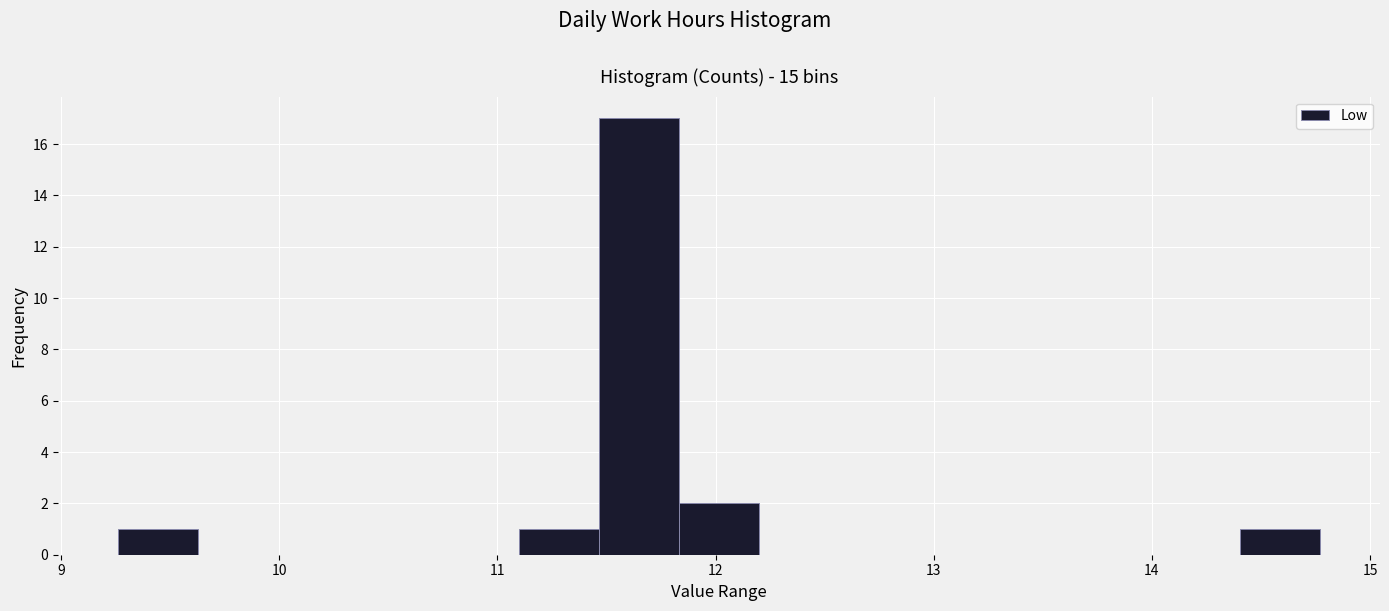

Read against the x-axis, roughly where is the centre of the tallest bar?

11.6